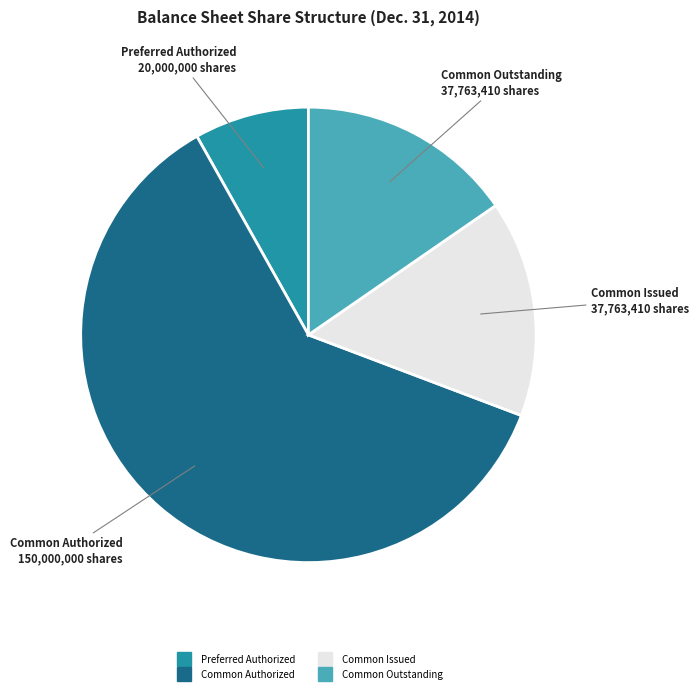

Is there any slice that represents more than half of the pie?

Yes